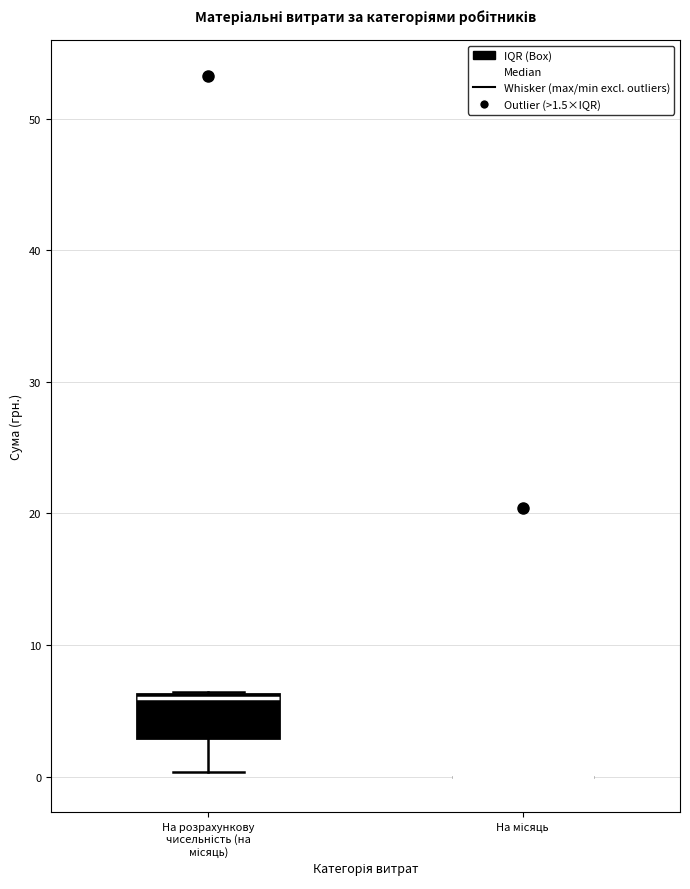

Reading left to right, transcribe this box plot: for each box, give where its median line is, the range the box spans, and where its two whiskers end, as read against the y-axis. The values are not printed on the chart, so give them approximately, as read against the axis.

На розрахункову чисельність (на місяць): median 6 (just below the box's upper edge), box 3 to 6, whiskers 0 to 6
На місяць: box collapsed to a line at 0, whiskers 0 to 0